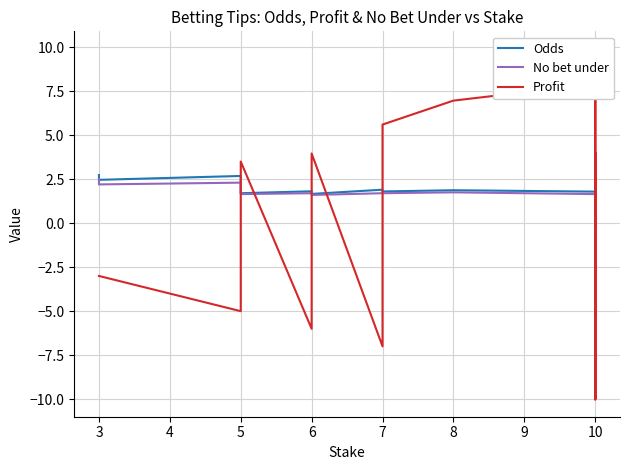

At how many categories does at least one series exceed -6?

20